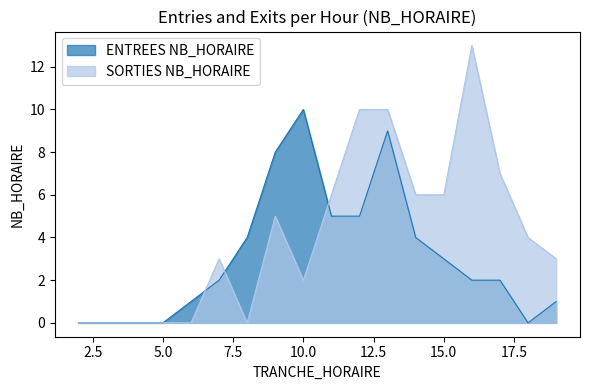

True or false: ENTREES NB_HORAIRE and SORTIES NB_HORAIRE intersect in this chart.

True